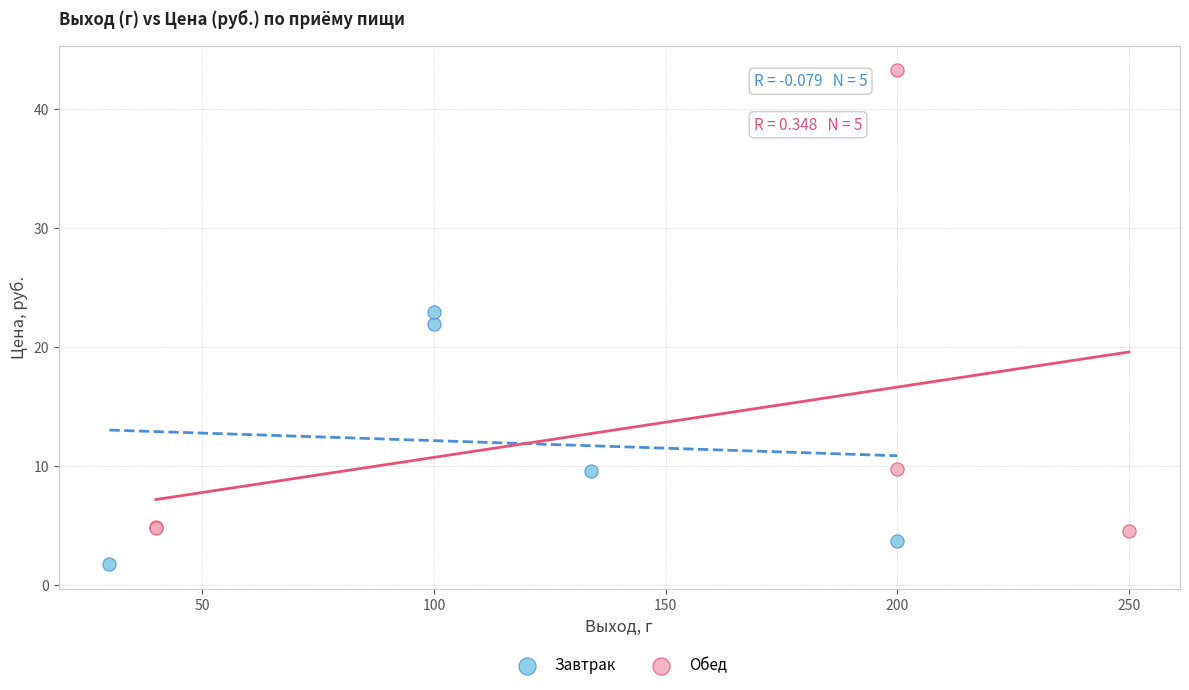

Which series contains the highest Y value?

Обед